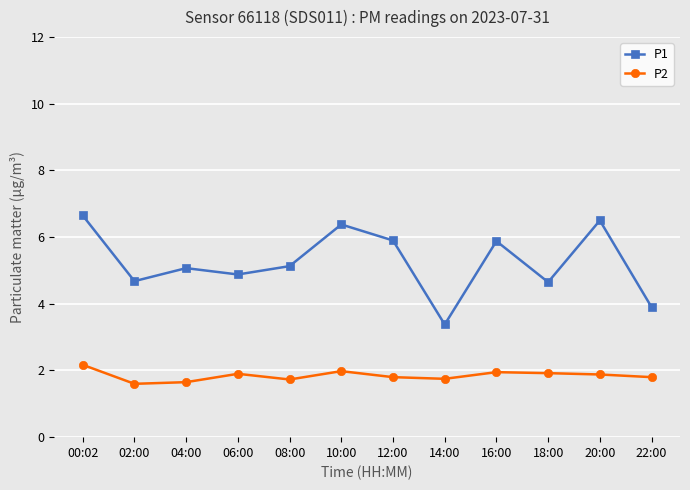

Which category has the lowest value in the P1 series?

14:00